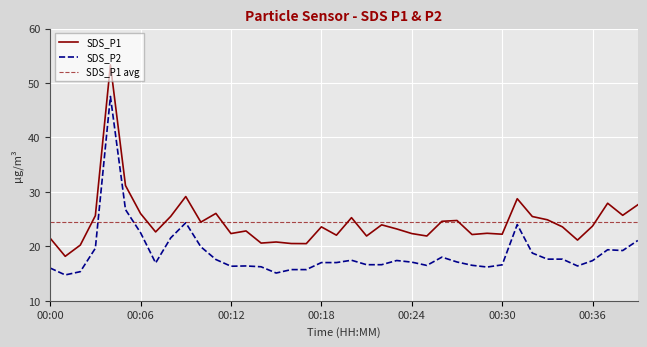

True or false: SDS_P2 and SDS_P1 cross at least once.

False